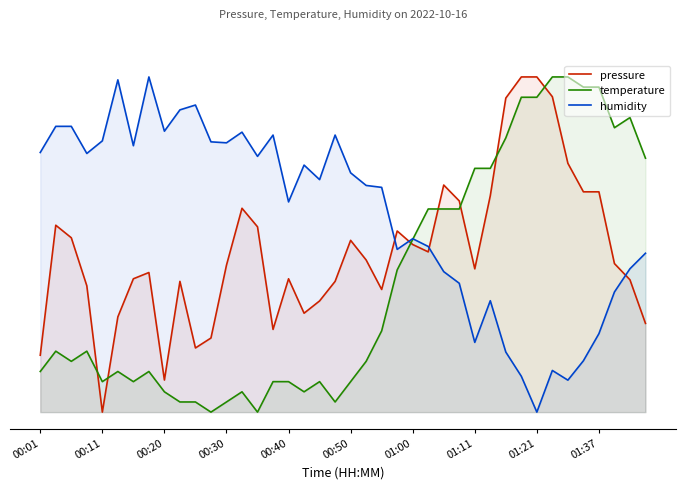

True or false: humidity has a value of 1.1 at 00:30.

False